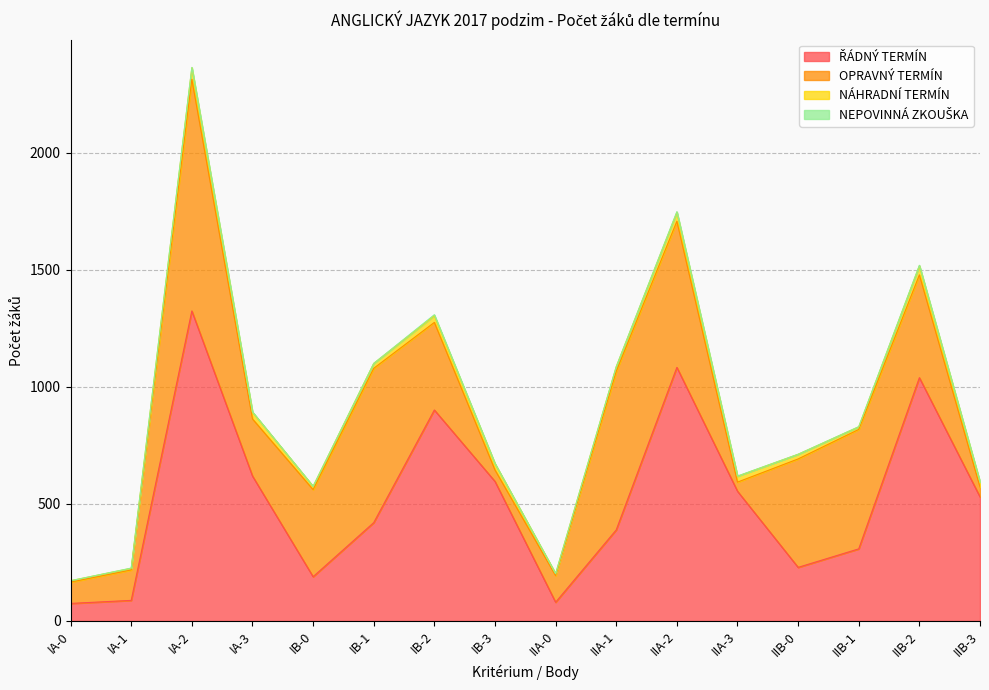

Is the value of NEPOVINNÁ ZKOUŠKA at IA-0 greater than the value of NÁHRADNÍ TERMÍN at IIA-2?

No